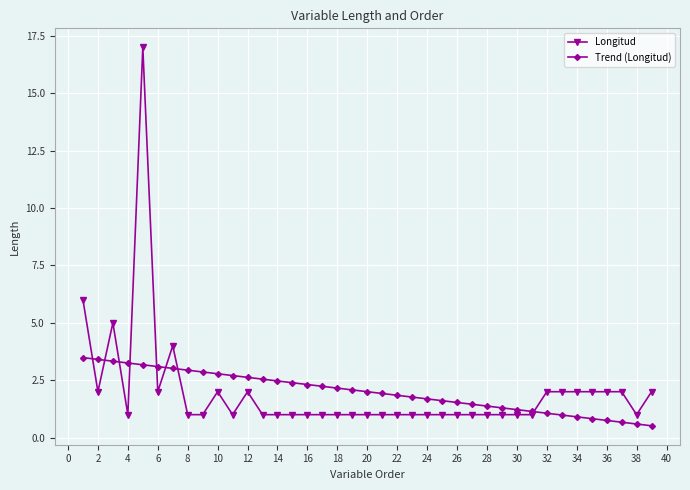

Reading left to right, extract all data points from this chart.

Longitud: 6.0	2.0	5.0	1.0	17.0	2.0	4.0	1.0	1.0	2.0	1.0	2.0	1.0	1.0	1.0	1.0	1.0	1.0	1.0	1.0	1.0	1.0	1.0	1.0	1.0	1.0	1.0	1.0	1.0	1.0	1.0	2.0	2.0	2.0	2.0	2.0	2.0	1.0	2.0
Trend (Longitud): 3.5	3.4	3.3	3.3	3.2	3.1	3.0	2.9	2.9	2.8	2.7	2.6	2.5	2.5	2.4	2.3	2.2	2.2	2.1	2.0	1.9	1.8	1.8	1.7	1.6	1.5	1.5	1.4	1.3	1.2	1.1	1.1	1.0	0.9	0.8	0.7	0.7	0.6	0.5